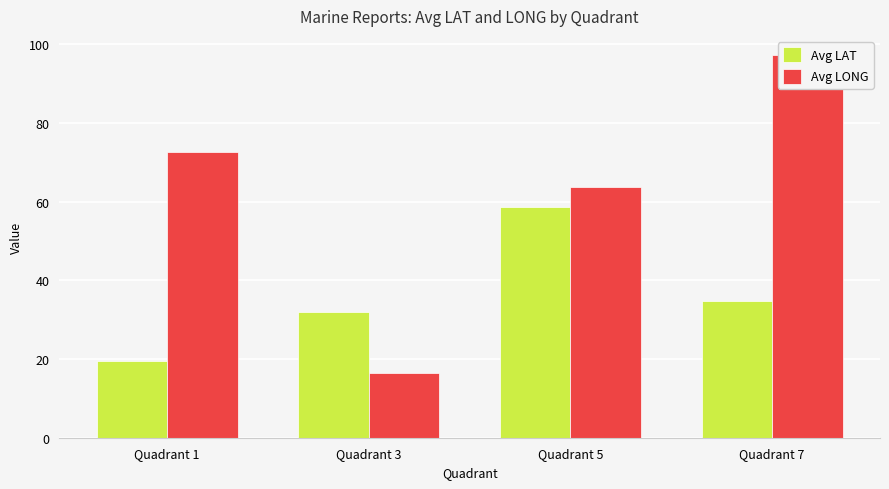

Reading right to left, transcribe all the data shown in this chart.

Avg LAT: 34.7	58.6	32.0	19.5
Avg LONG: 97.2	63.7	16.5	72.5